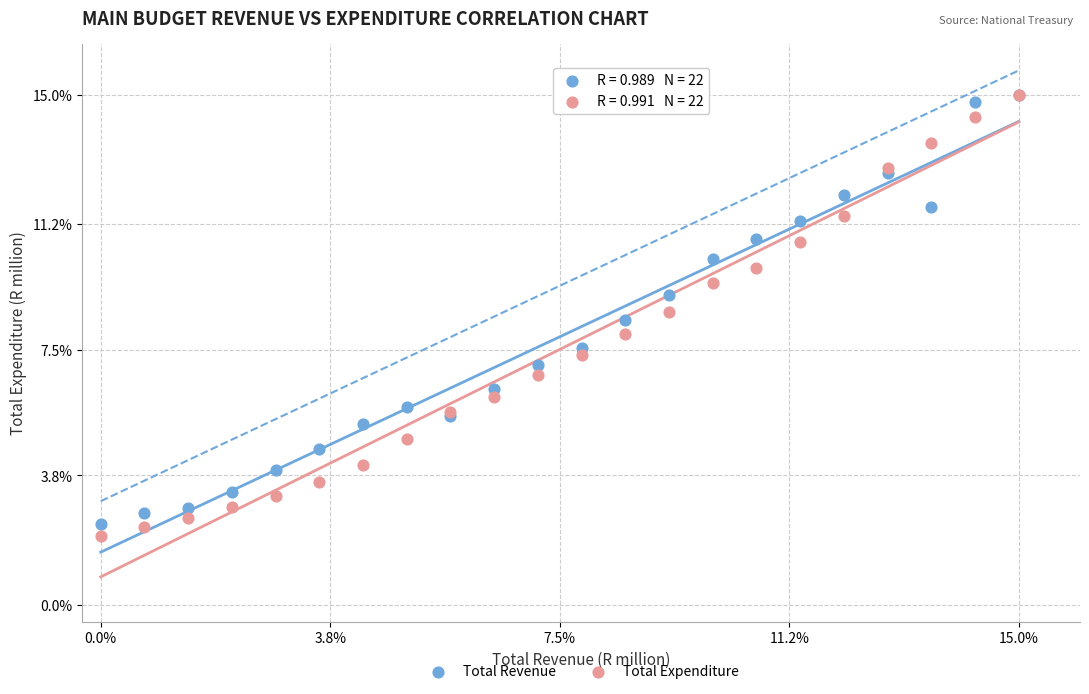

What are all the series names shown in the legend?

Total Revenue, Total Expenditure